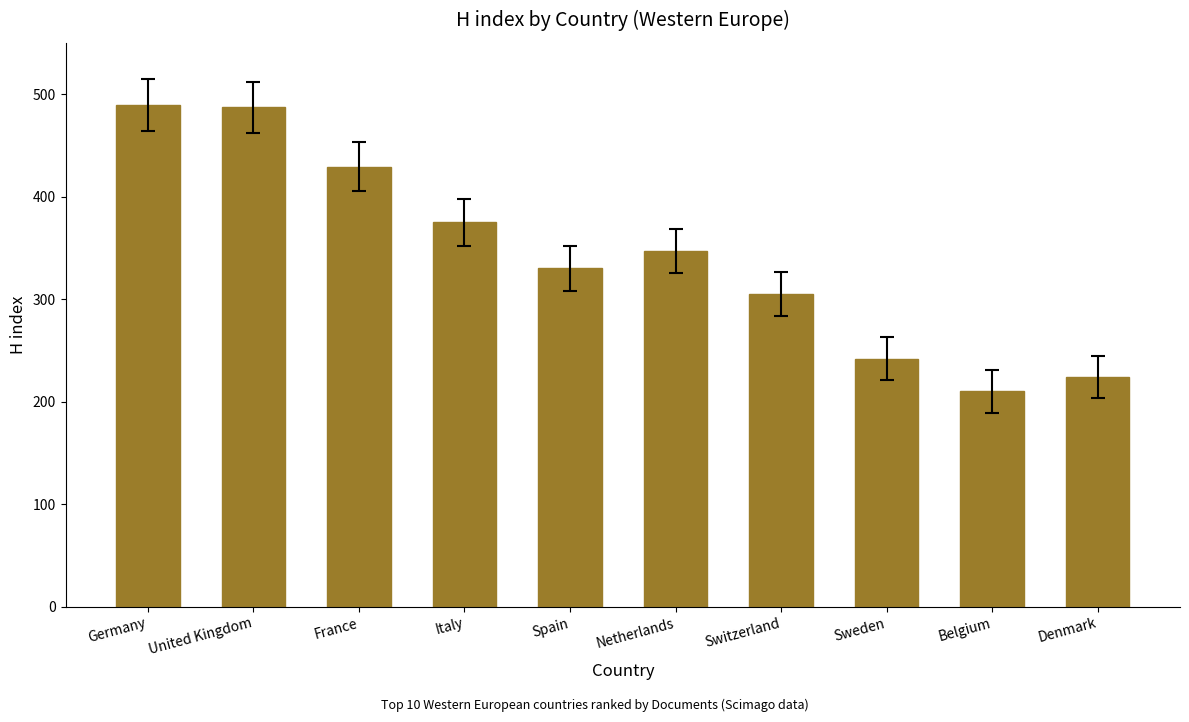

How many values are below 347?

5